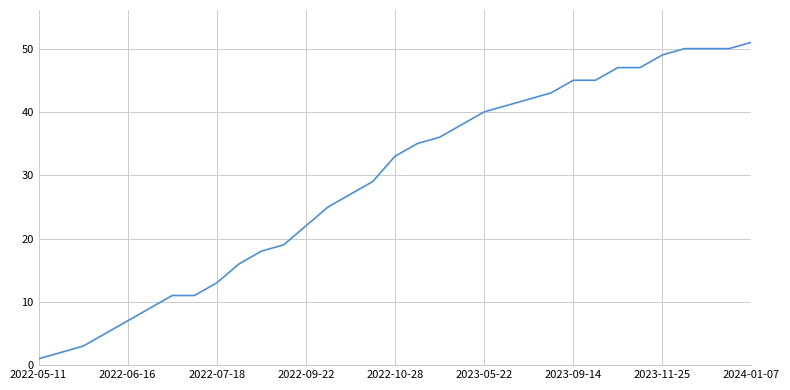

What is the greatest value displayed?

51